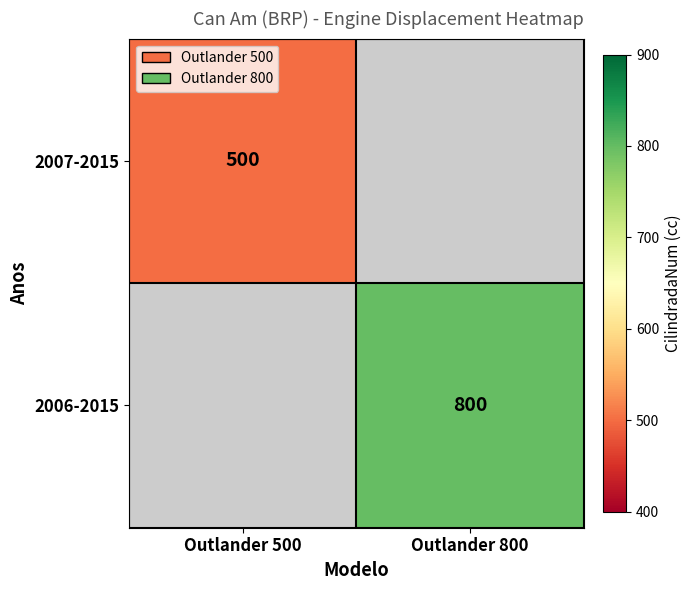

How many data points does each series have?

2